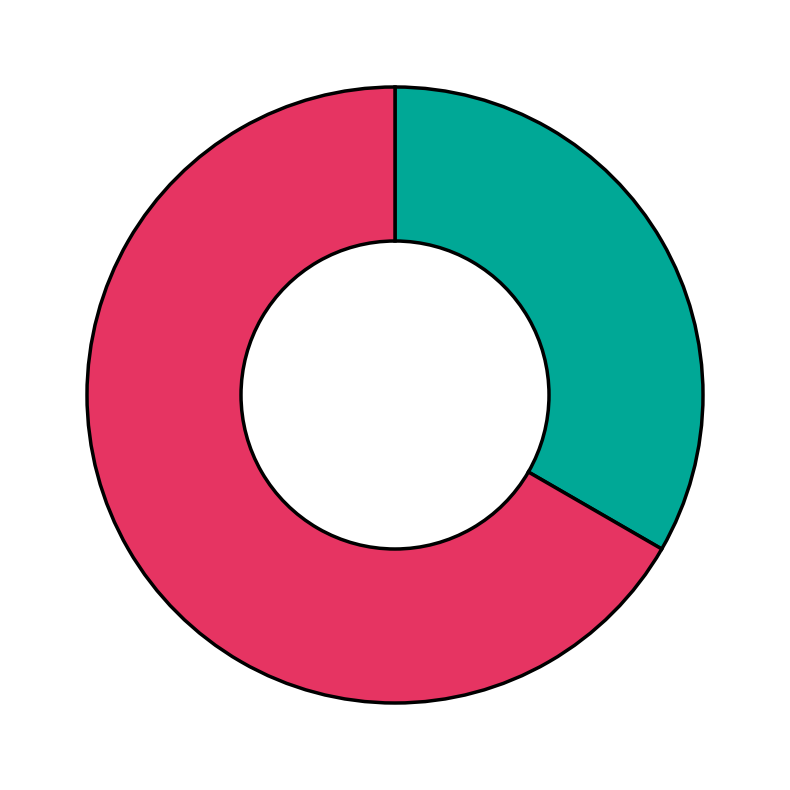

Does any single category account for the majority?

Yes